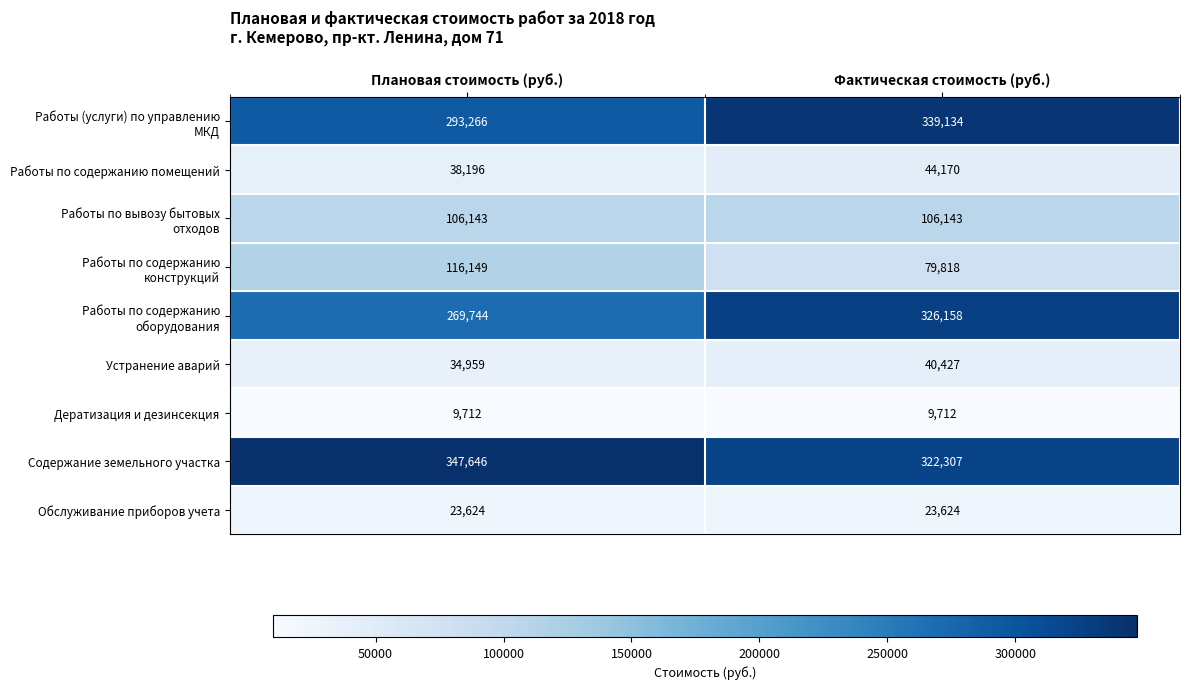

What is the total value across all series at Плановая стоимость (руб.)?

1239439